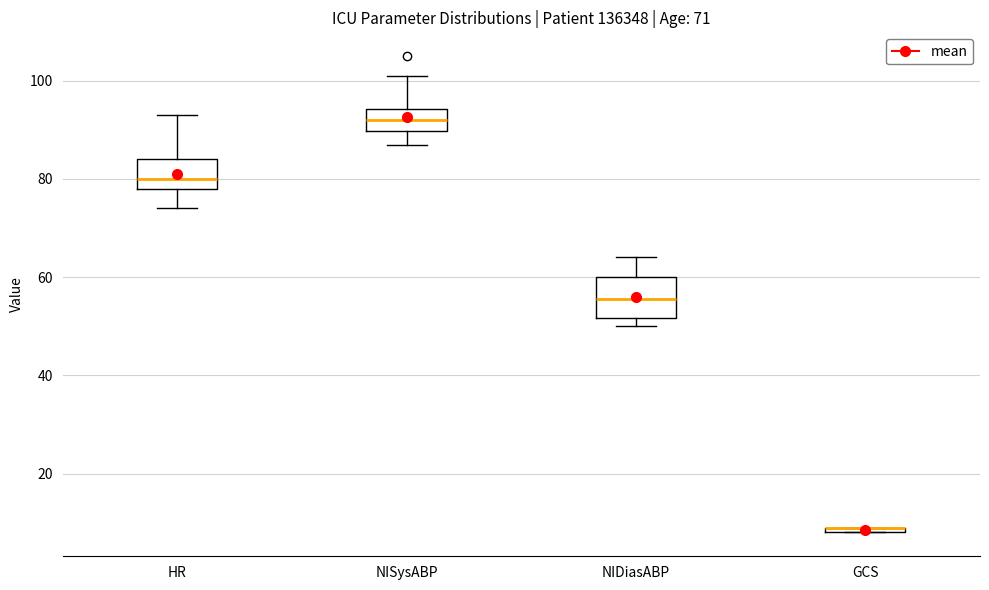

Comparing the boxes themselves (not the whiskers), which one is the tallest?

NIDiasABP